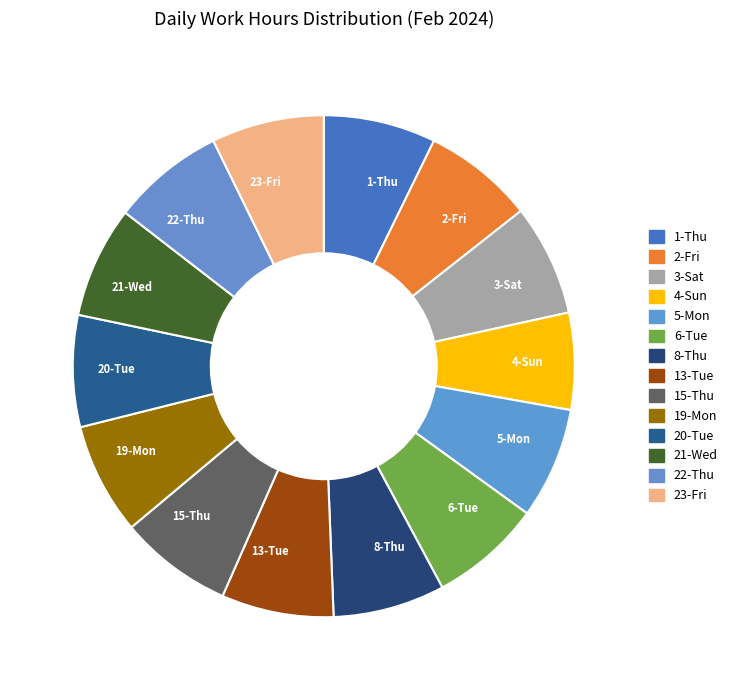

Is the sum of 15-Thu and 4-Sun greater than half?

No